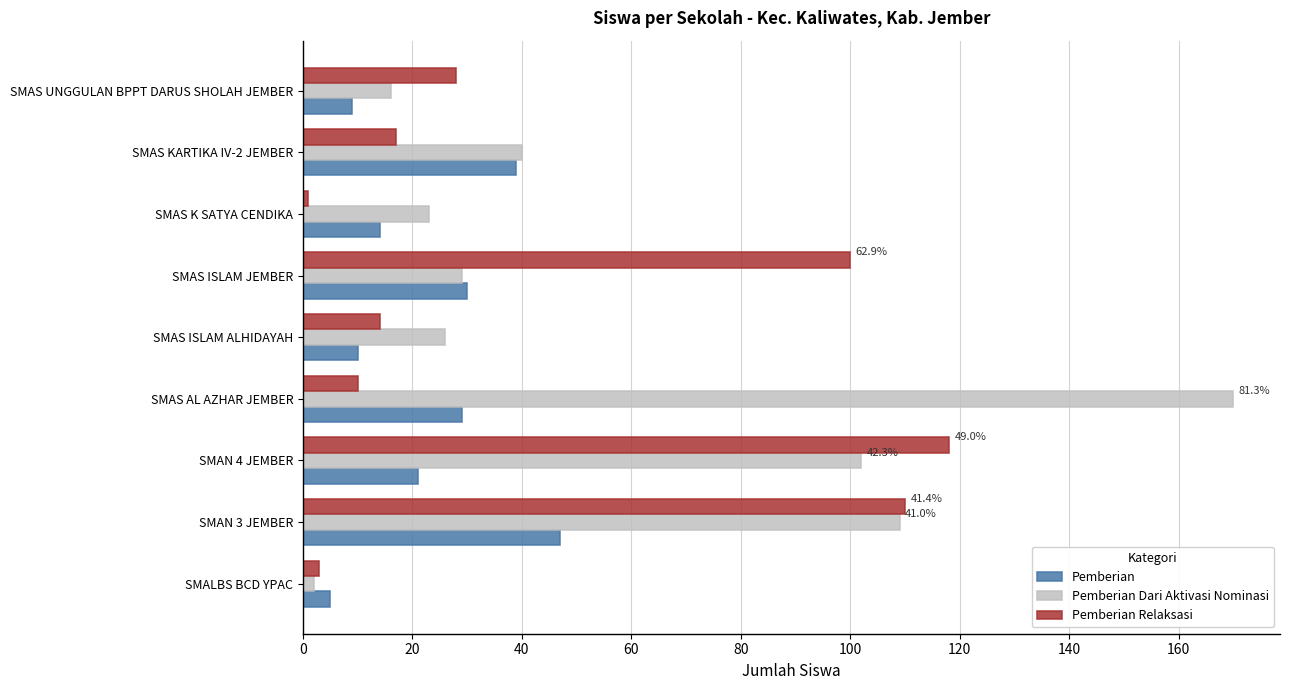

What is the minimum value shown in the chart?

1